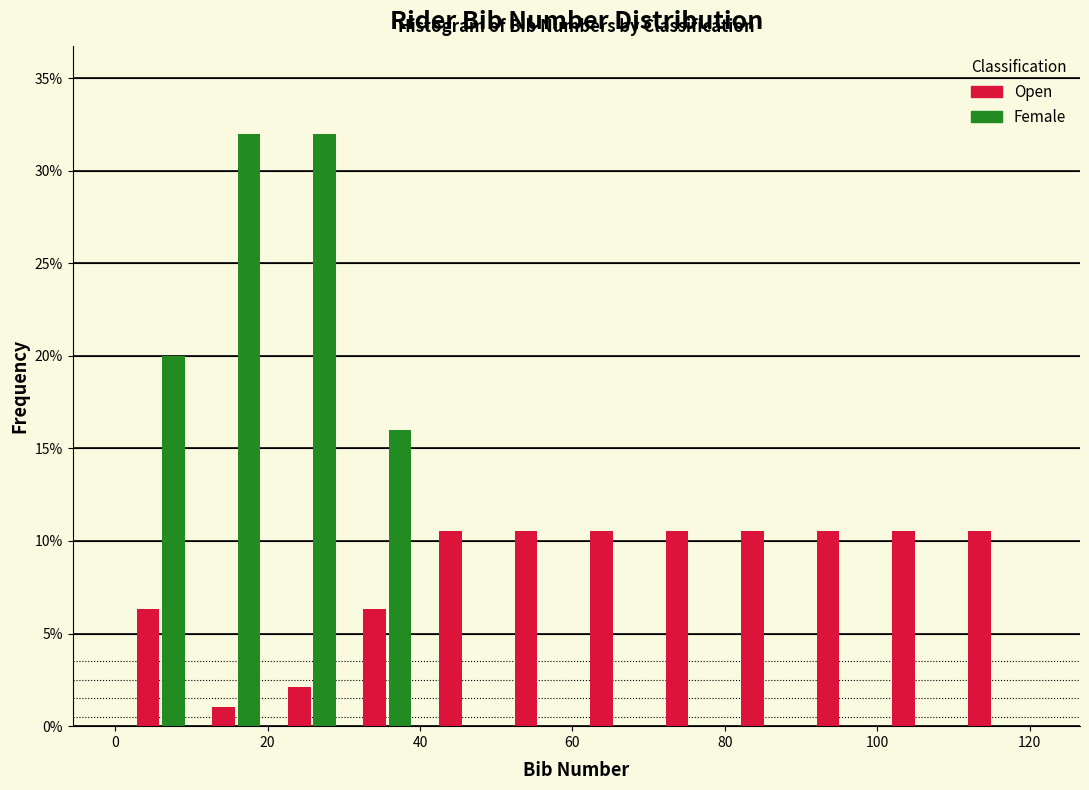

What is the height of the Female bar covering 30 to 40 on the x-axis? Neither the bar edges nor the heights are printed on the chart, so give them approximately, as read against the axes.

16.0